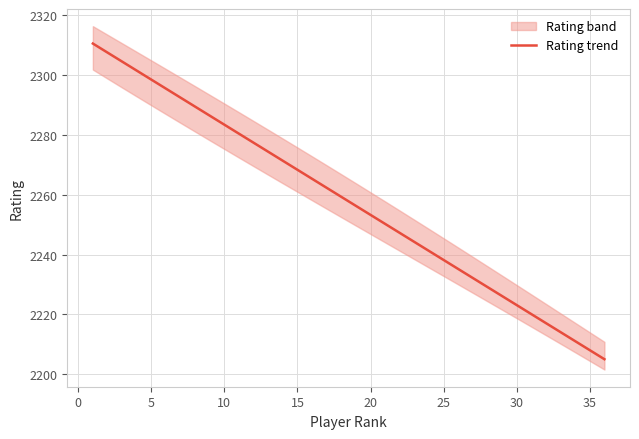

How many lines are shown in the chart?

1